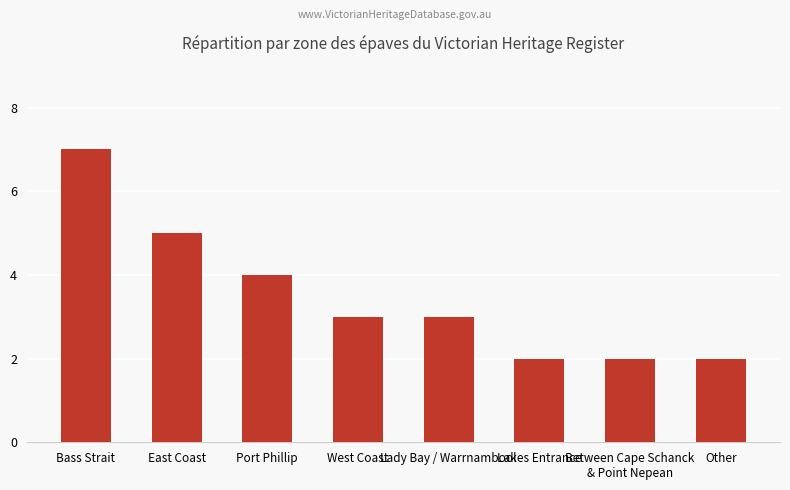

Approximately how many times larger is the value at Port Phillip compared to Lady Bay / Warrnambool?

1.3